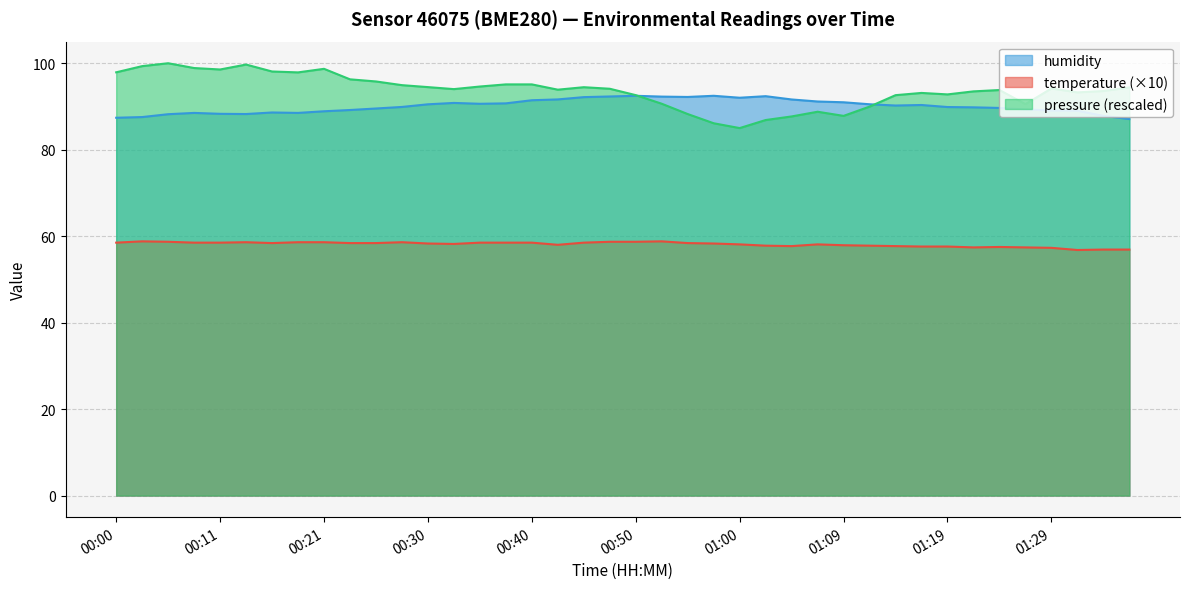

Between 00:45 and 00:55, which series saw the biggest shift?

temperature